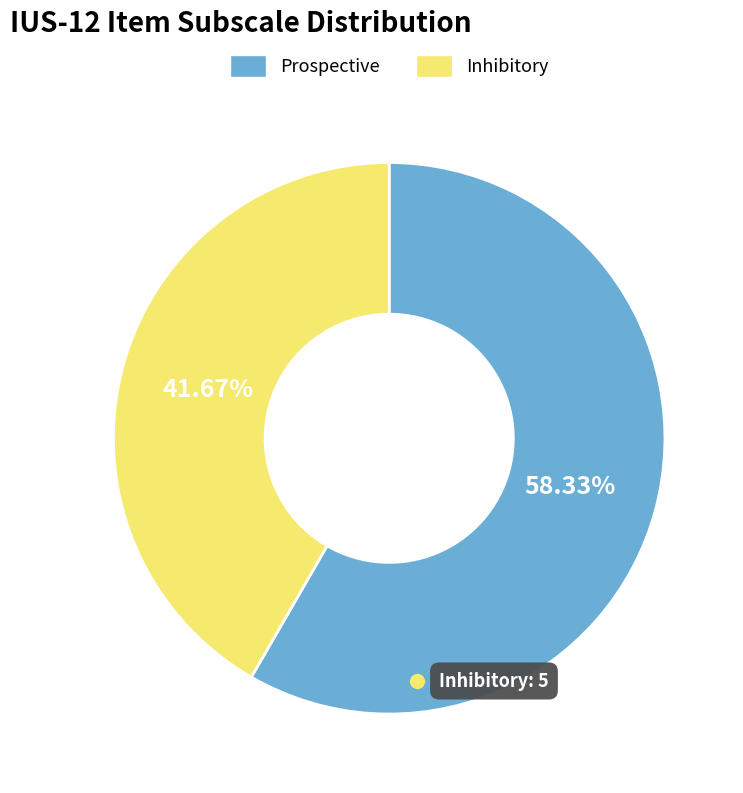

To the nearest percent, what percentage of the pie is Prospective?

58%